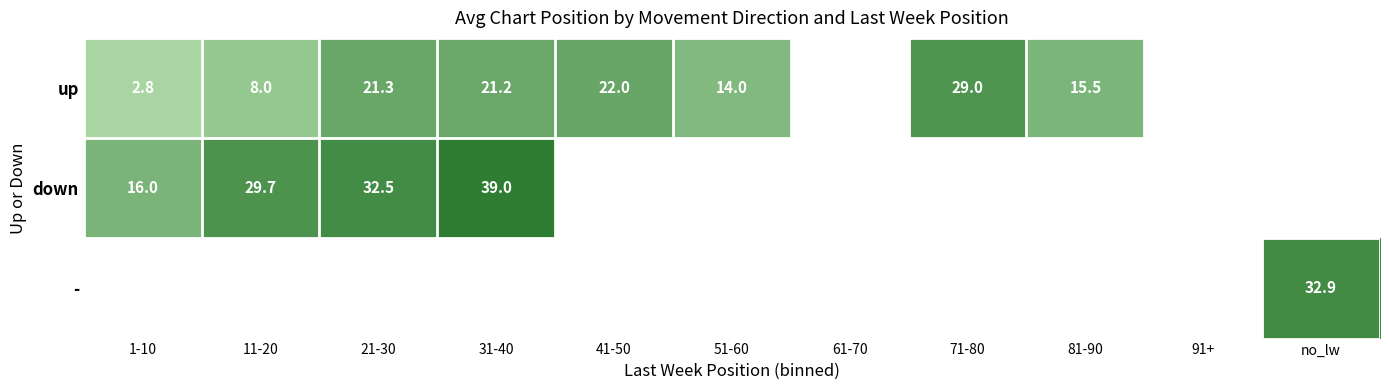

Is the value of up at 71-80 greater than the value of down at 31-40?

No